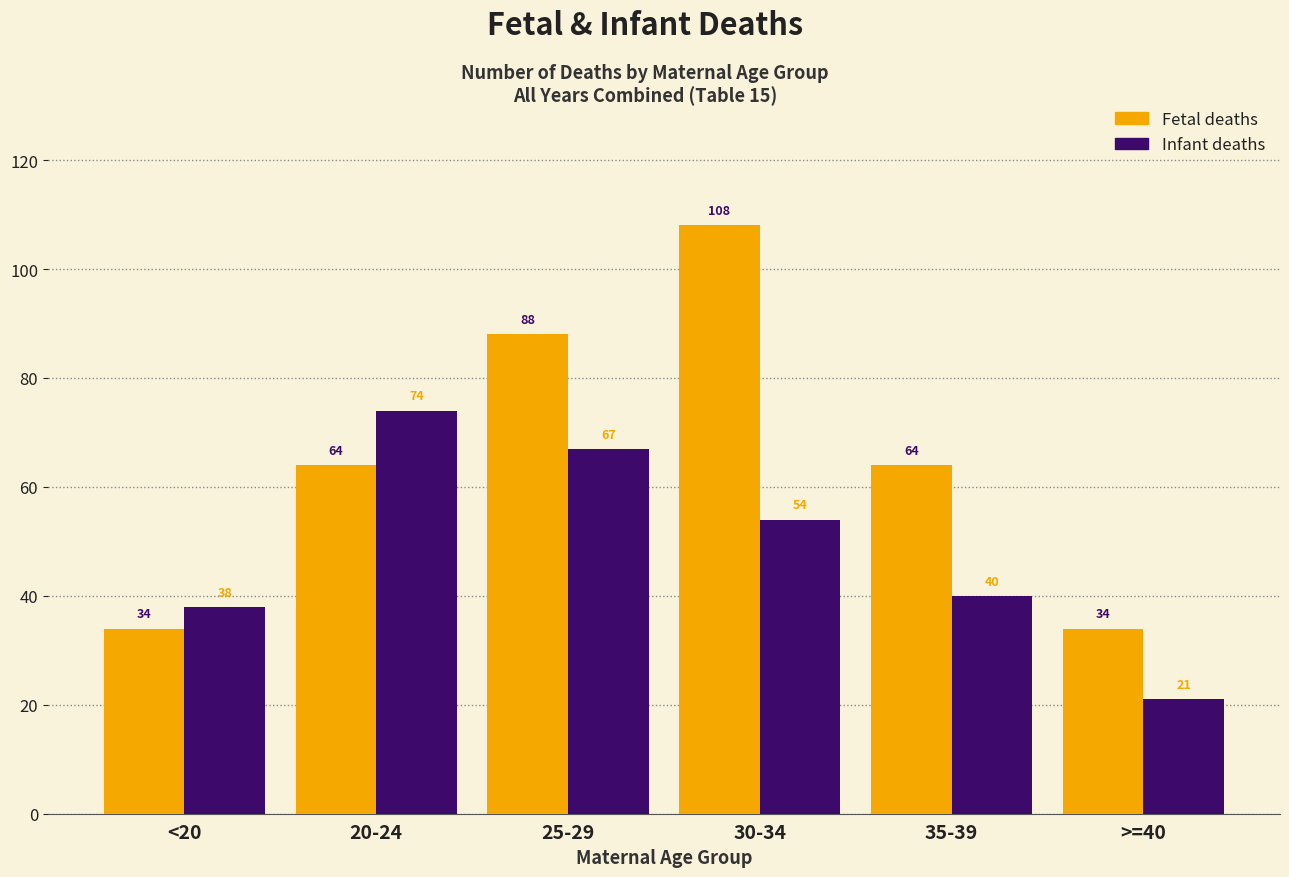

Reading left to right, extract all data points from this chart.

Fetal deaths: 34	64	88	108	64	34
Infant deaths: 38	74	67	54	40	21